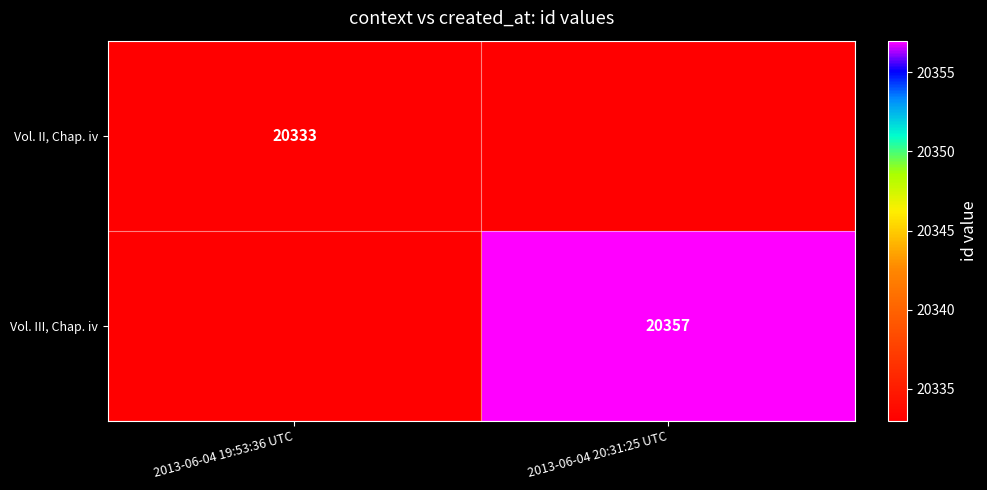

The Vol. II, Chap. iv series shows 6469 at 2013-06-04 19:53:36 UTC. True or false?

False